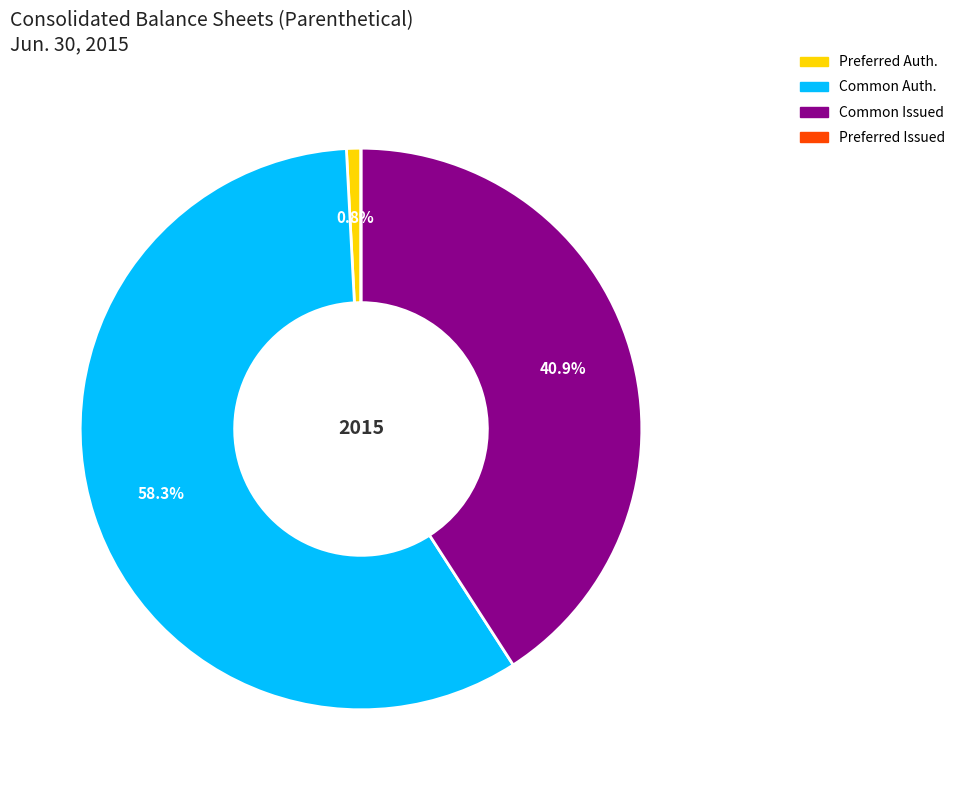

Which slice represents more than half of the pie?

Common Auth.